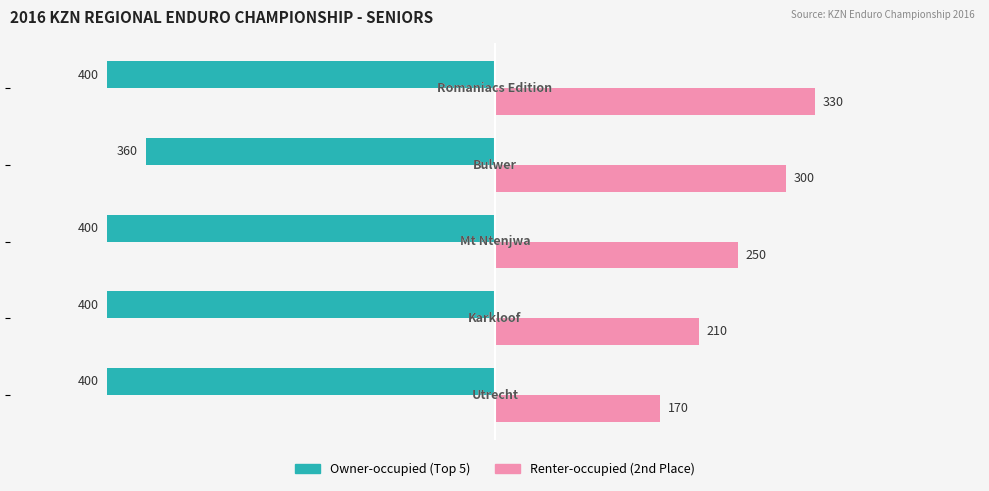

What are all the series names shown in the legend?

Owner-occupied (Top 5), Renter-occupied (2nd Place)